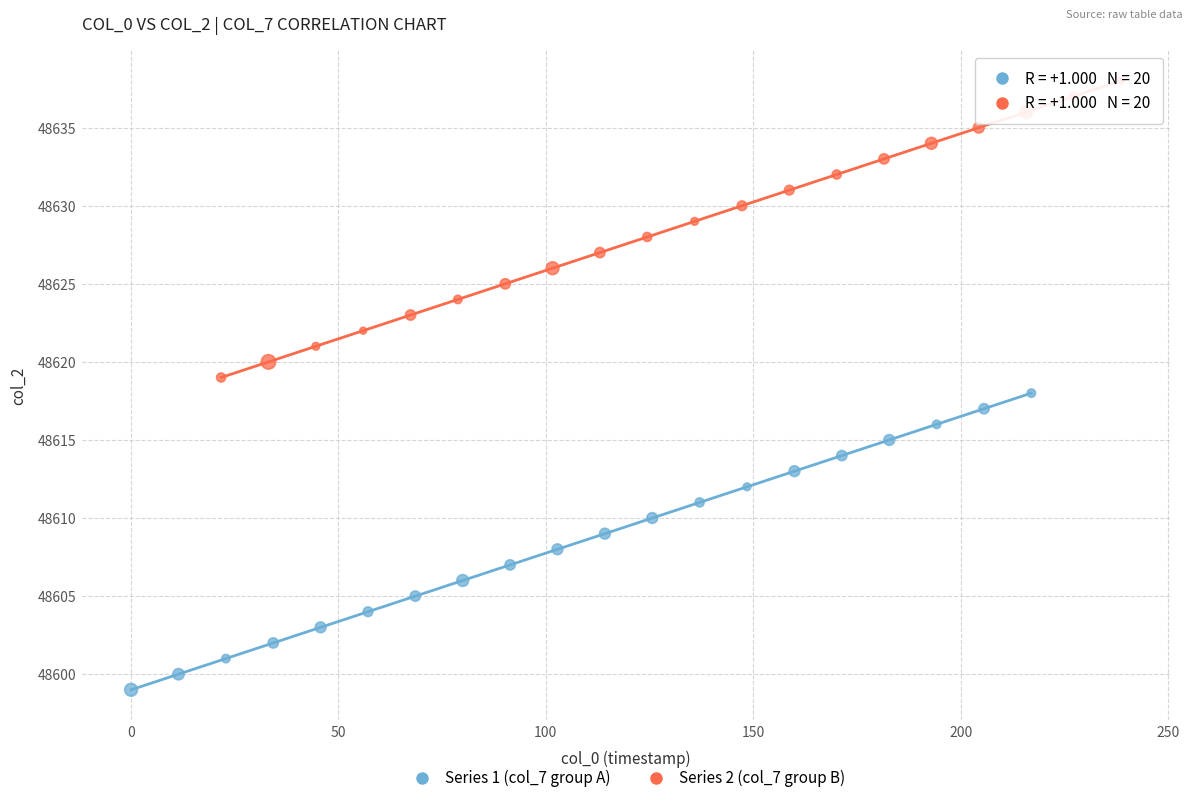

Which series reaches the minimum Y coordinate?

Series 1 (col_7 group A)